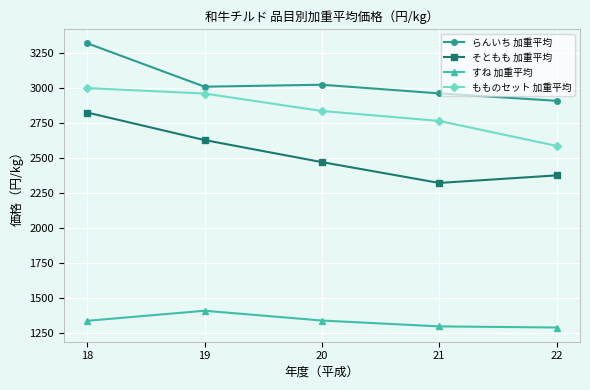

What is the difference between the そともも 加重平均 values at 19 and 20?

158